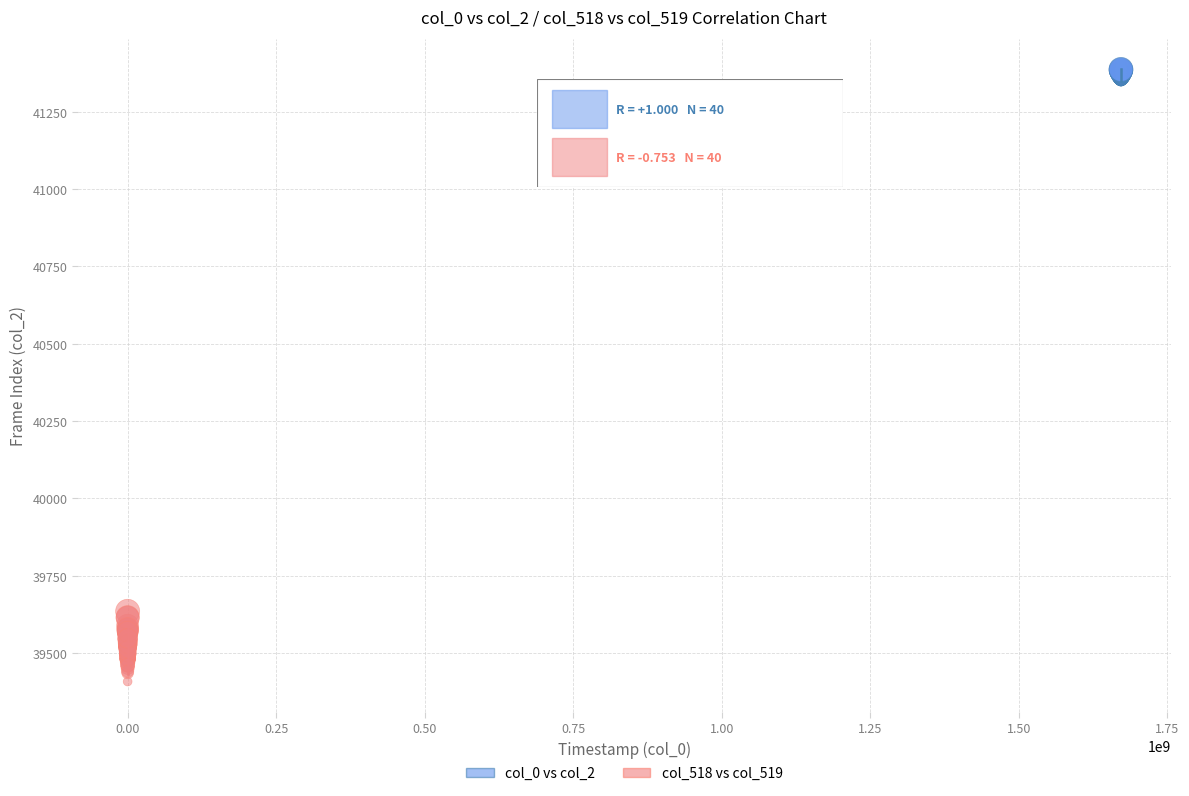

Which series contains the lowest Y value?

col_518 vs col_519